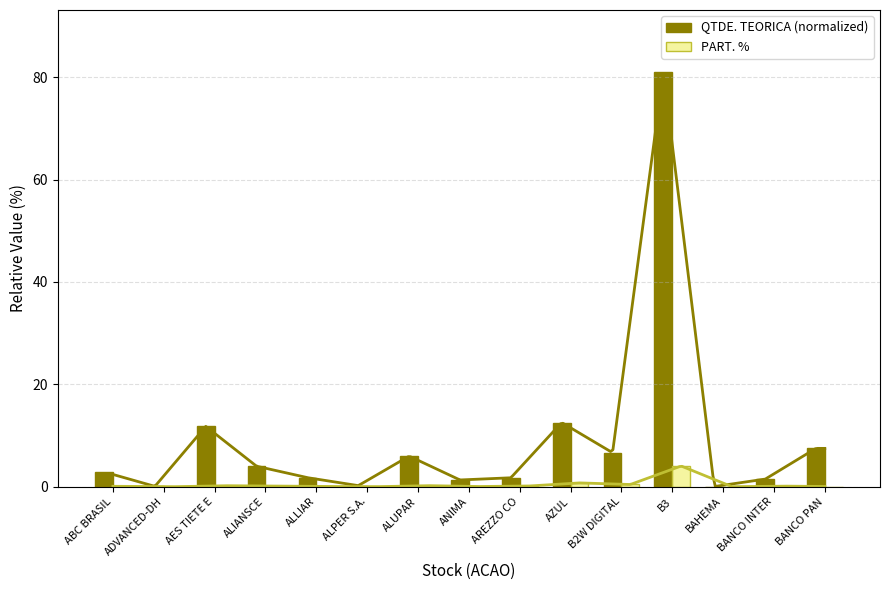

True or false: PART. % has a value of 0.1 at ANIMA.

False